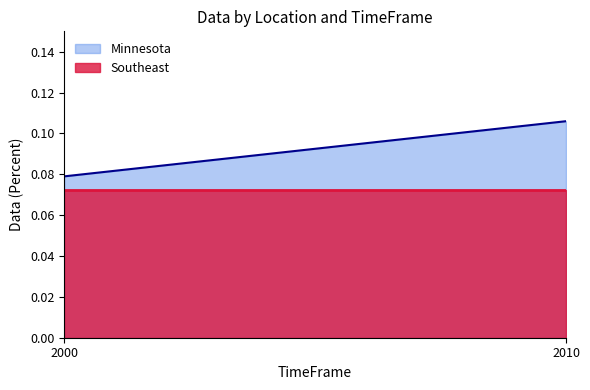

Rank the series at 2000 from lowest to highest value.

Southeast, Minnesota